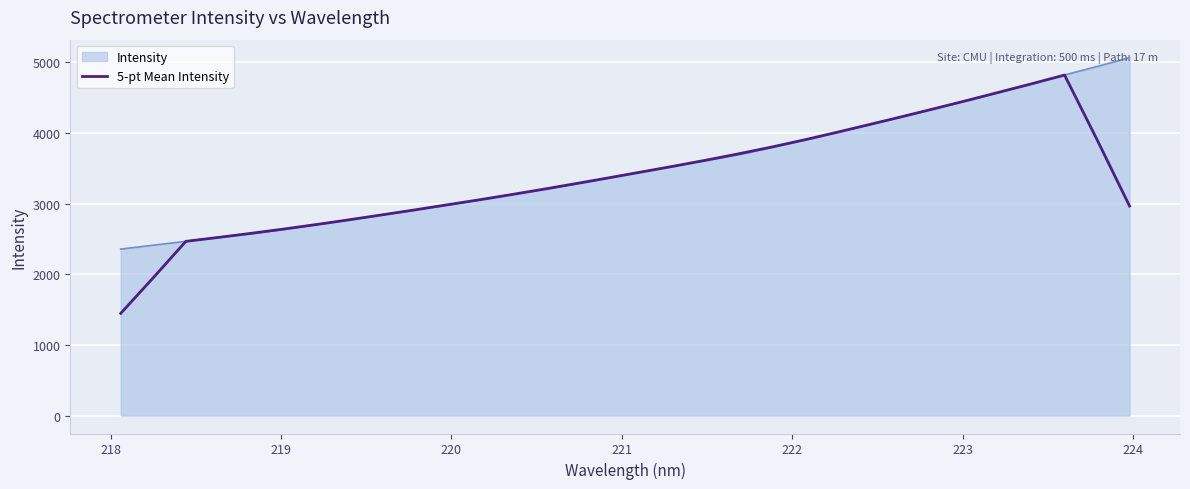

What is the smallest value displayed?

1446.1